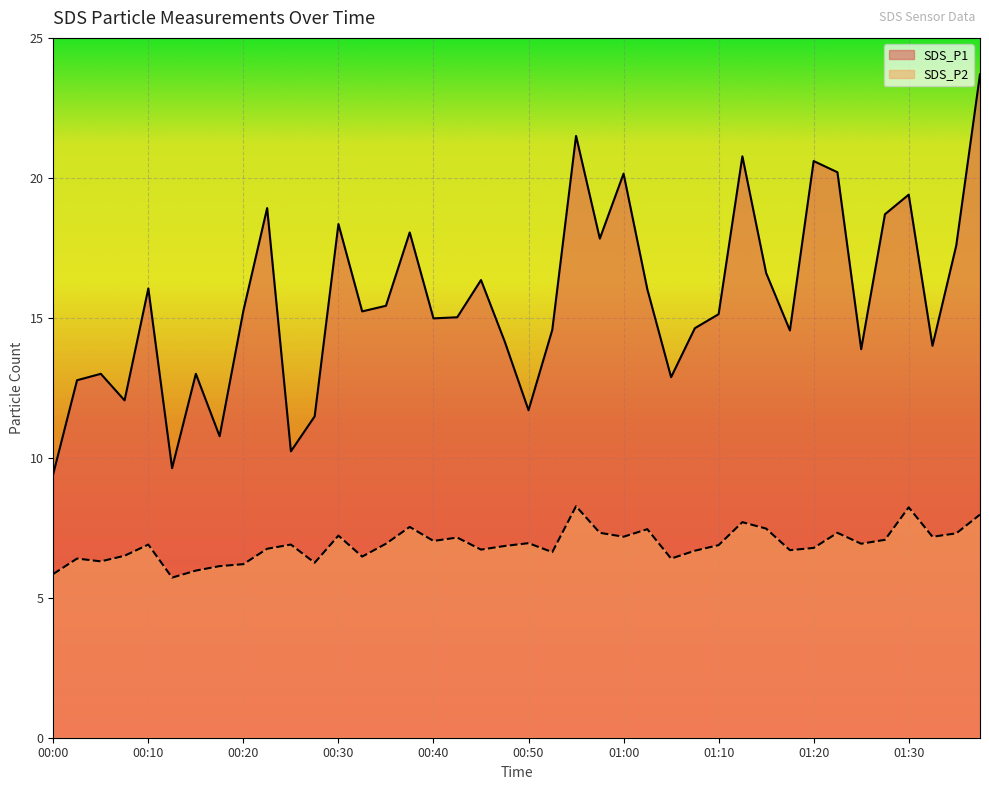

Which label corresponds to the smallest value in the chart?

00:12